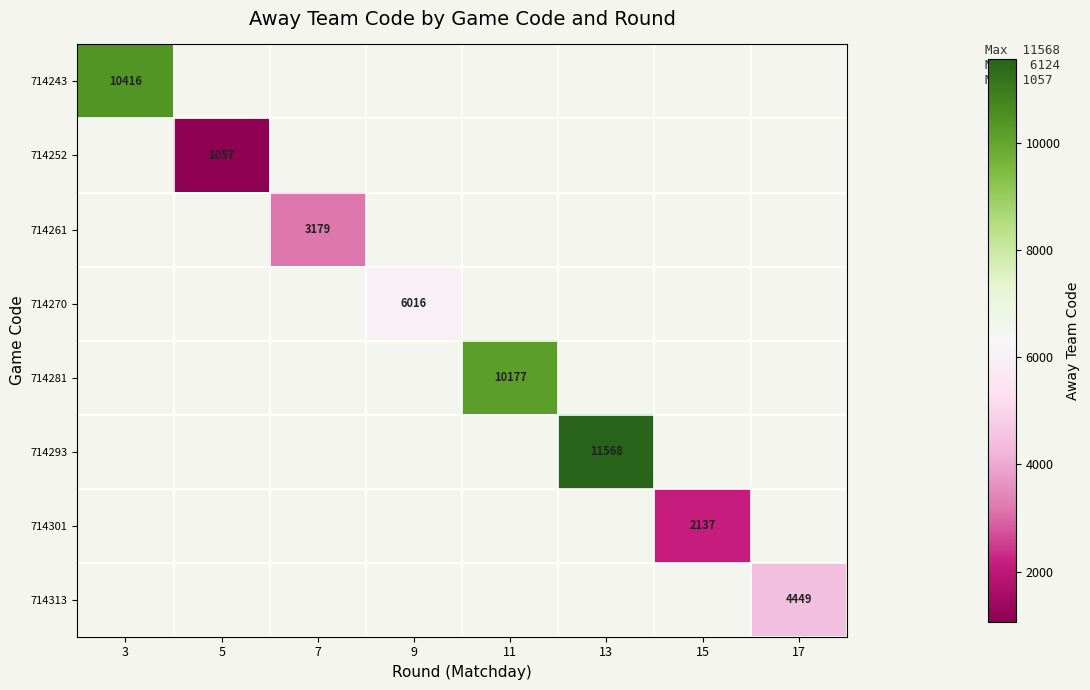

The 714252 series shows 1057 at 5. True or false?

True